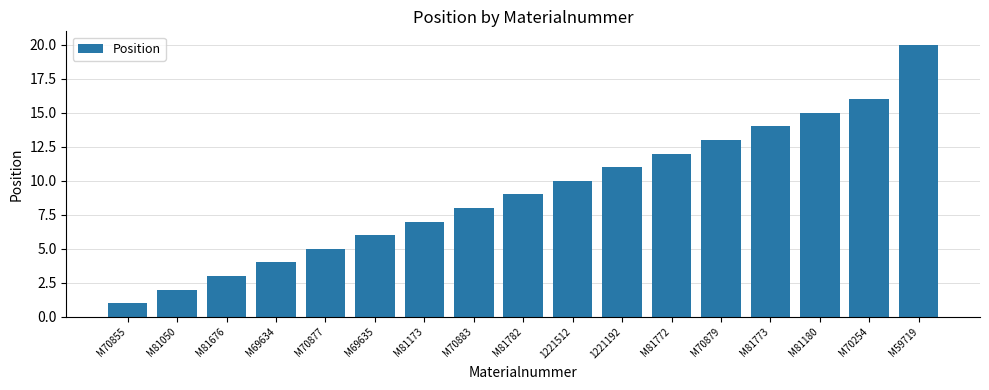

The chart shows a value of 8 at M70883. True or false?

True